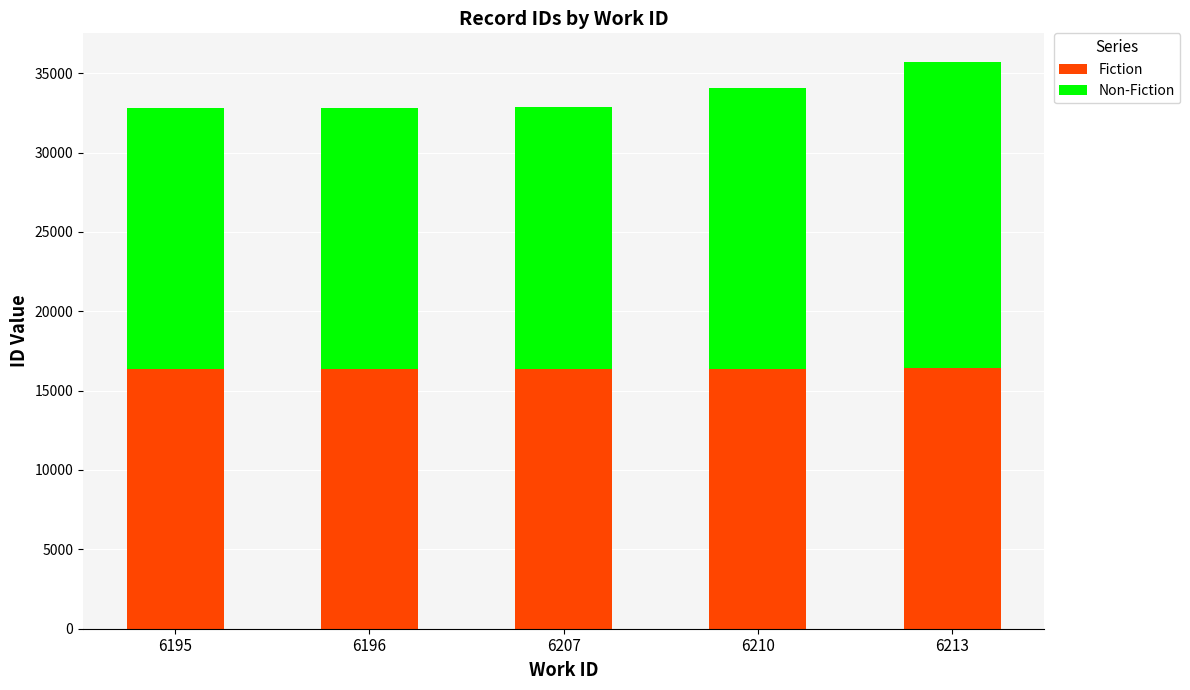

What is the difference between the Fiction values at 6213 and 6196?

57